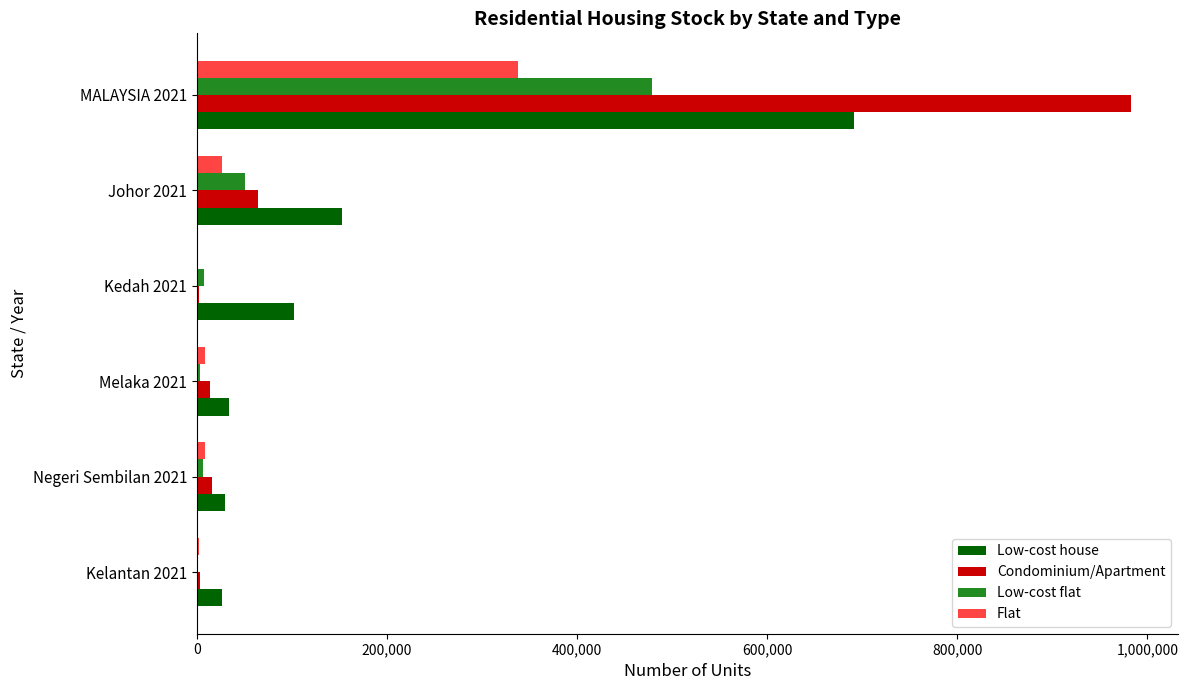

Between Johor 2021 and MALAYSIA 2021, which series saw the biggest shift?

Condominium/Apartment